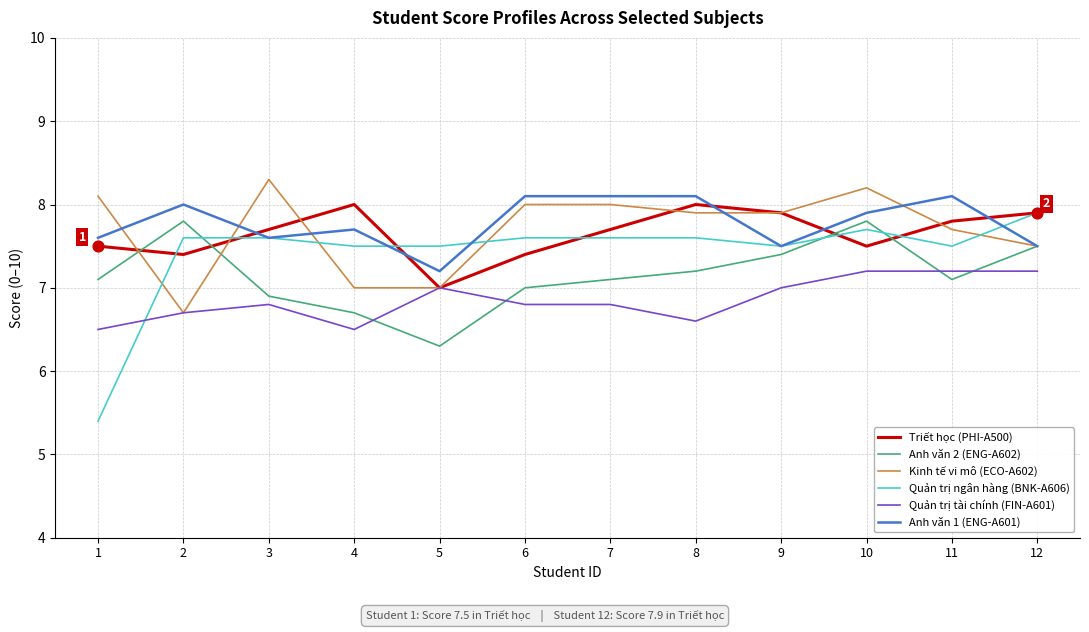

Is the value of Anh văn 2 (ENG-A602) at 12 greater than the value of Kinh tế vi mô (ECO-A602) at 10?

No